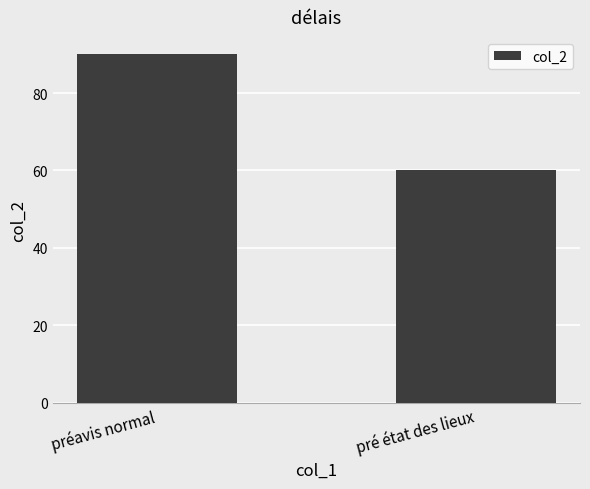

Count the number of data series in this chart.

1